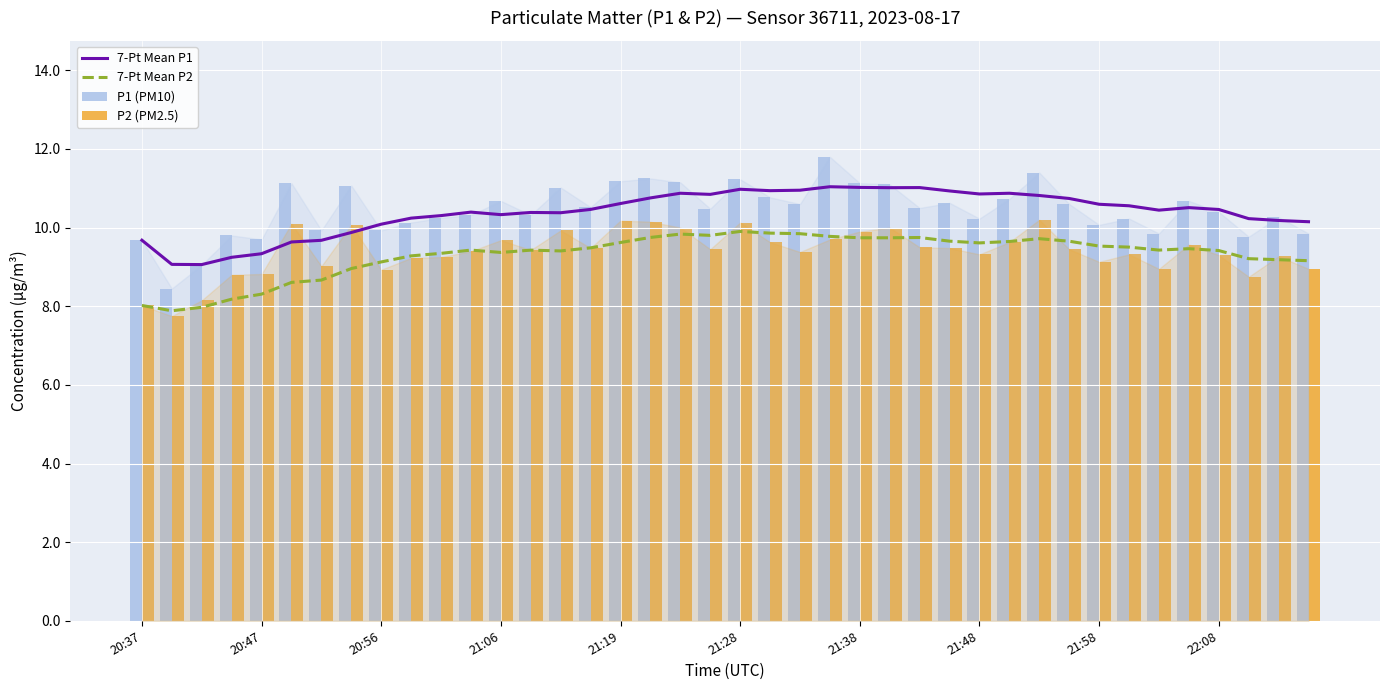

Which series has the largest range (max minus min)?

P1 (PM10)